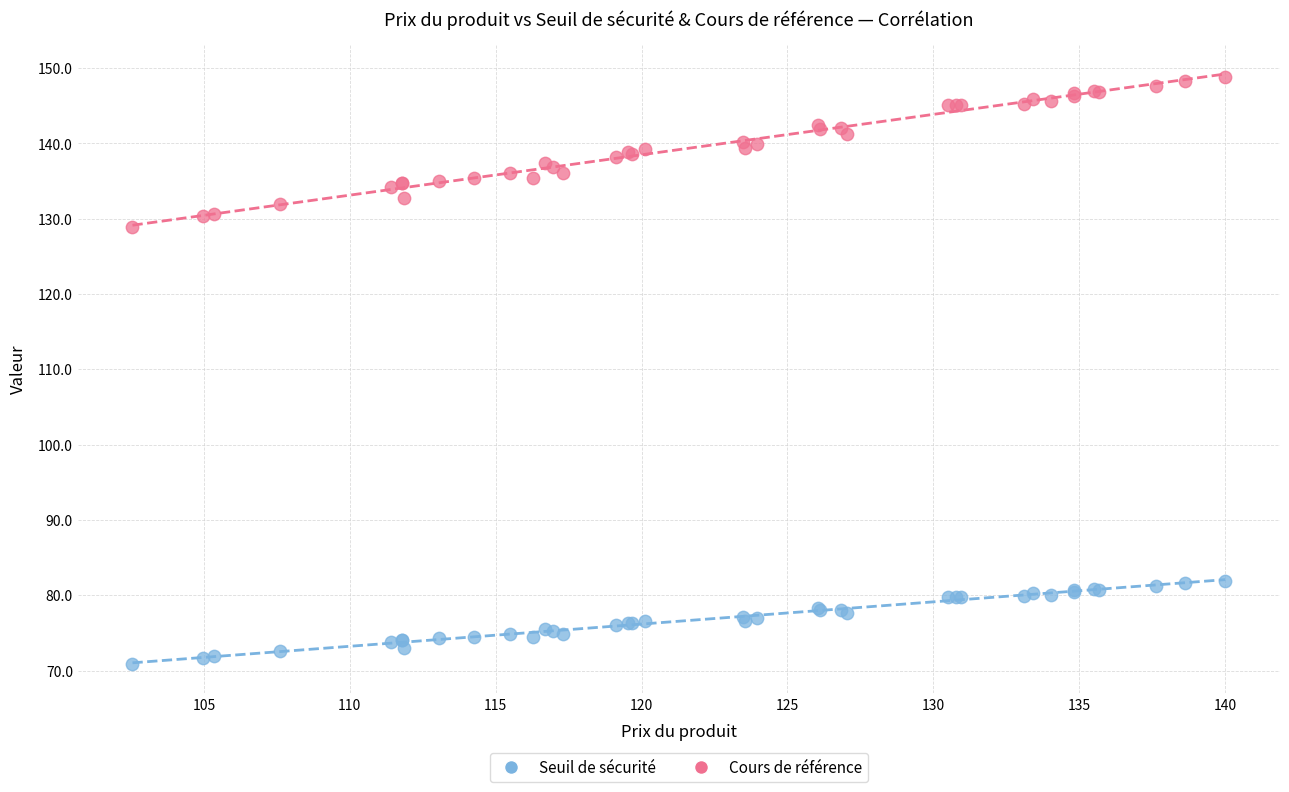

Which series contains the highest Y value?

Cours de référence